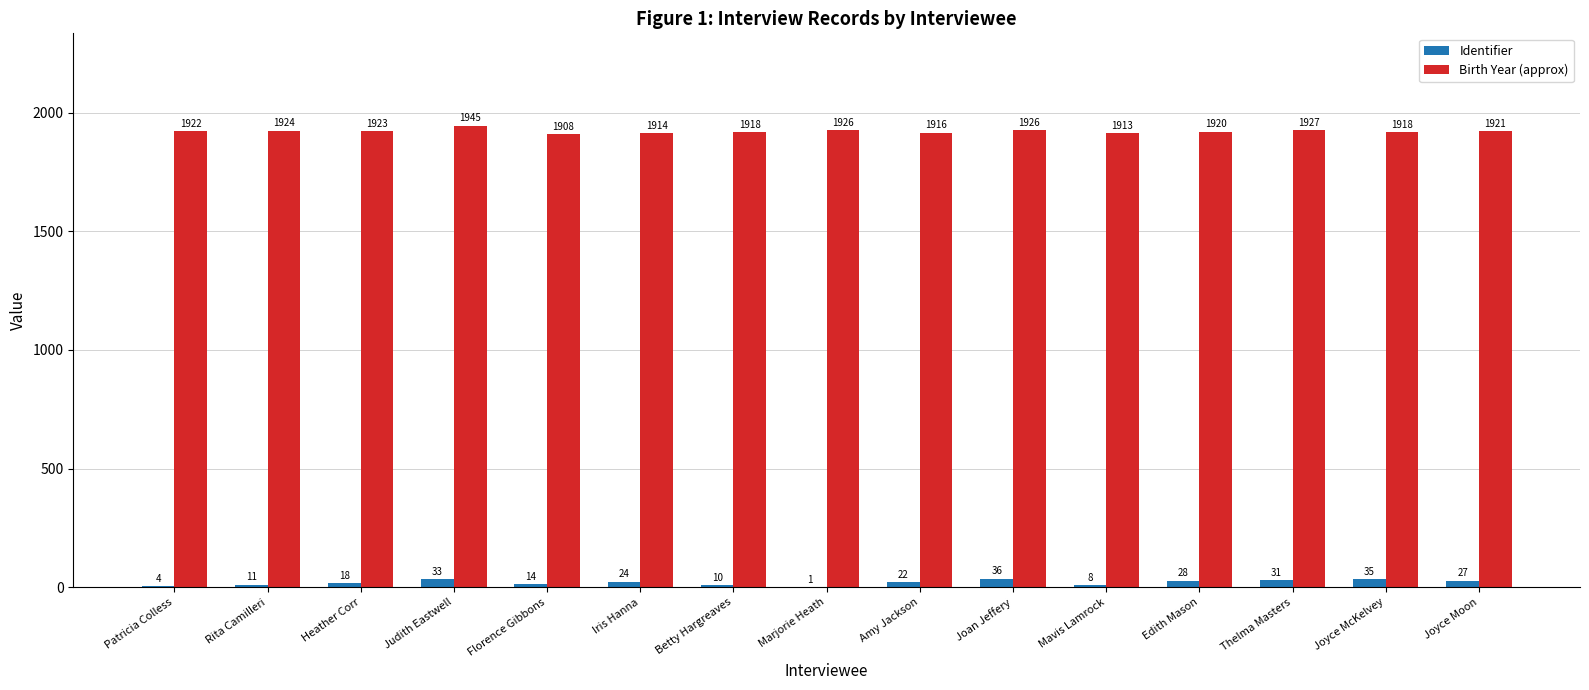

Is the value of Identifier at Joan Jeffery greater than the value of Birth Year (approx) at Edith Mason?

No